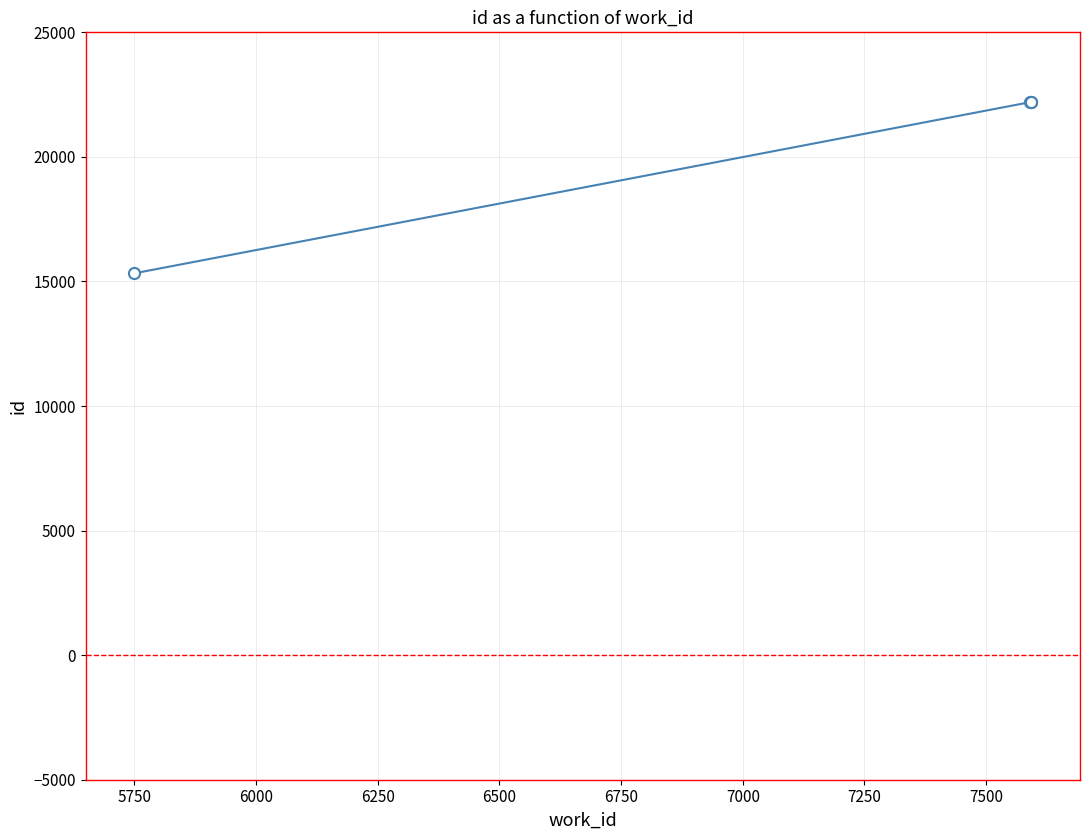

What is the smallest value displayed?

15328